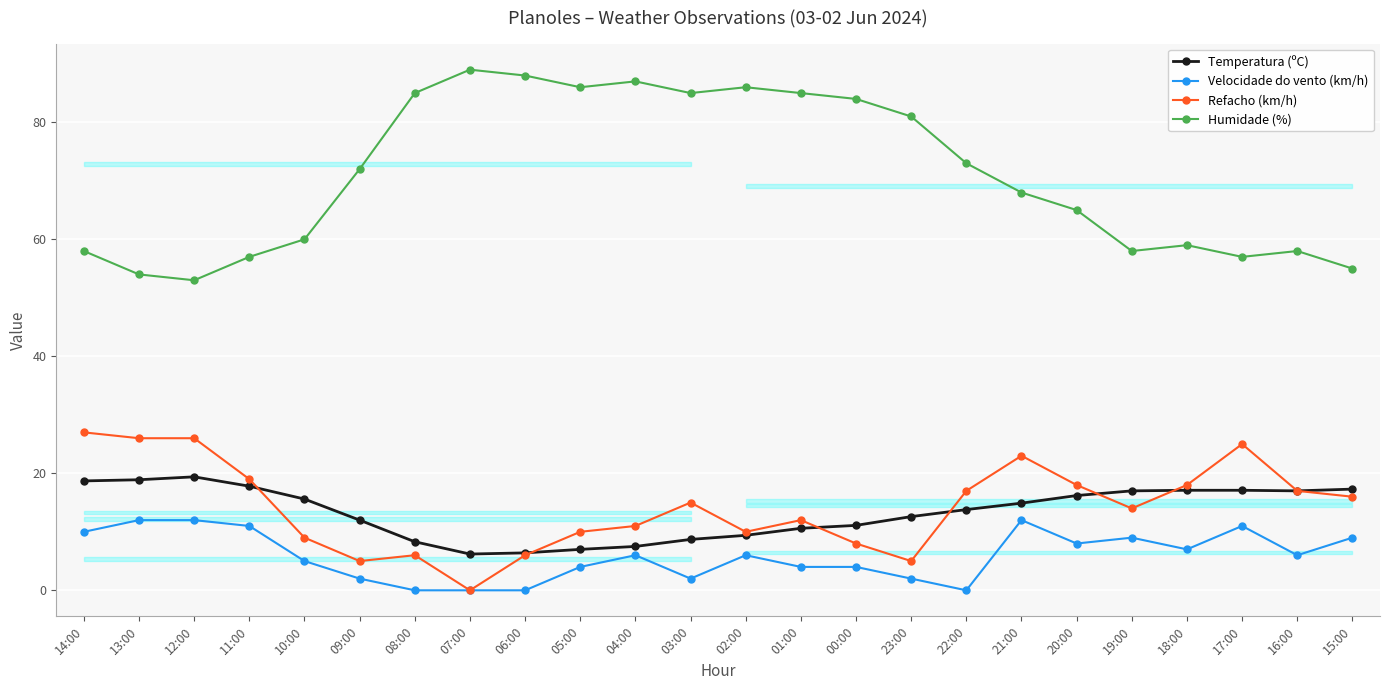

What is the sum of the Humidade (%) values at 09:00 and 13:00?

126.0